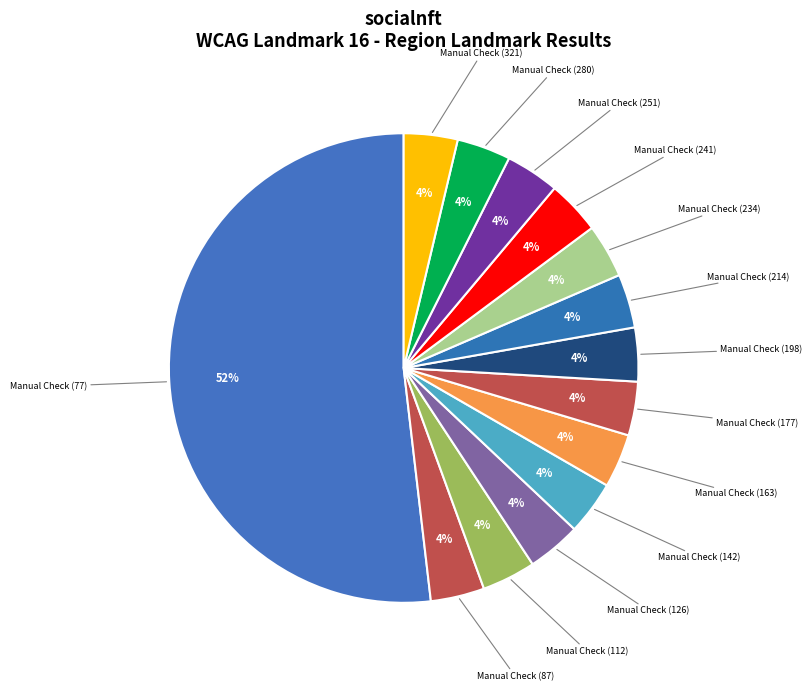

The Manual Check (87) slice represents 4% of the pie. True or false?

True